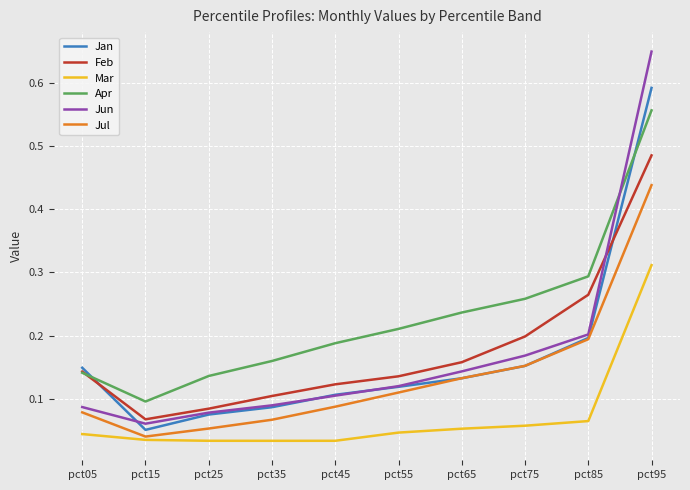

Rank the series by their maximum value, from lowest to highest.

Mar, Jul, Feb, Apr, Jan, Jun